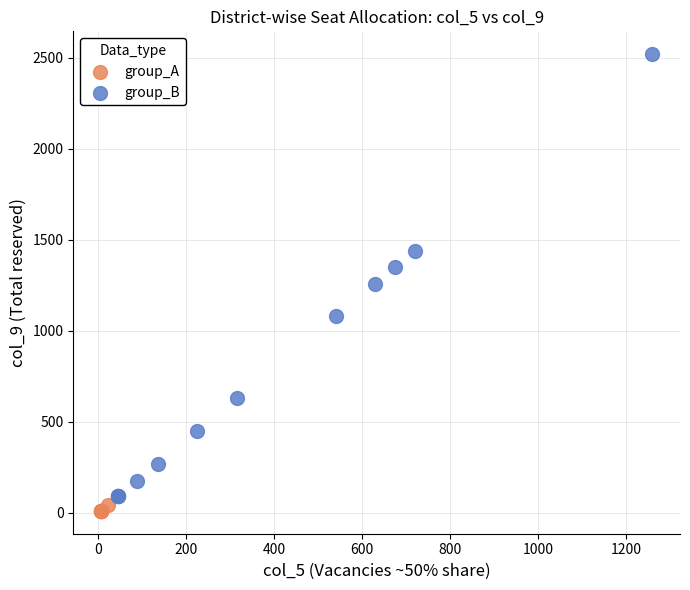

What are all the series names shown in the legend?

group_A, group_B